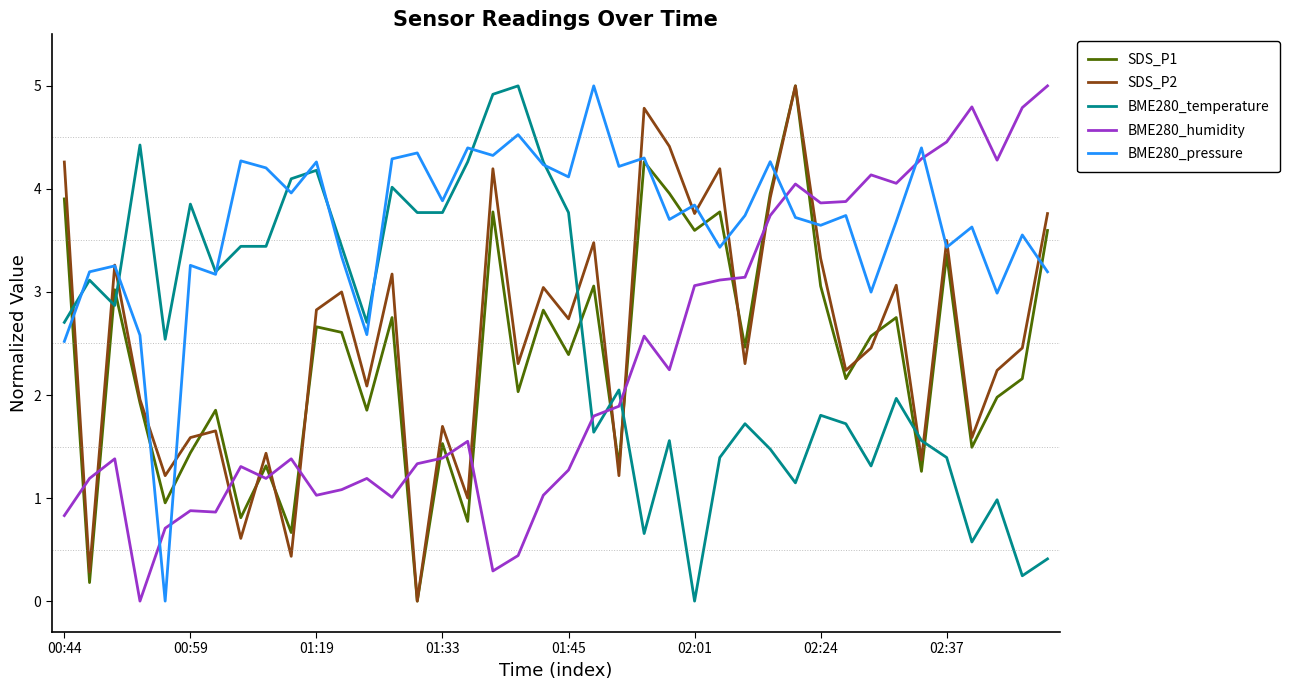

Which series ends up on top after the final intersection of BME280_humidity and BME280_temperature?

BME280_humidity